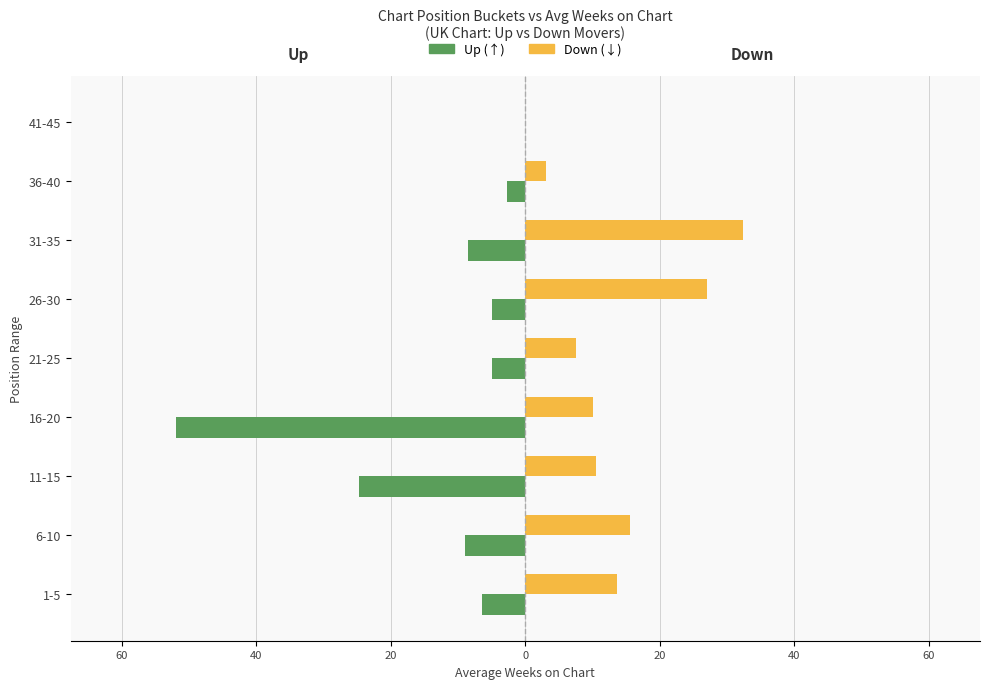

Reading left to right, what are all the values shown in this chart?

Up: -6.5	-9.0	-24.7	-52.0	-5.0	-5.0	-8.5	-2.8	0.0
Down: 13.7	15.5	10.5	10.0	7.5	27.0	32.3	3.0	0.0